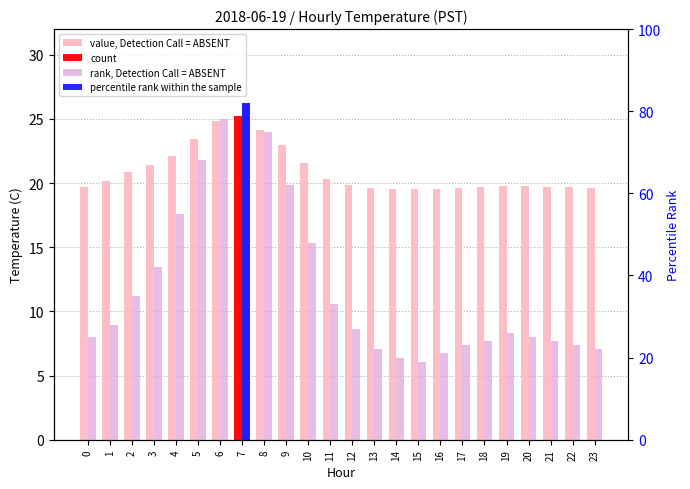

What is the approximate value of rank, Detection Call = ABSENT at 4?

55.0